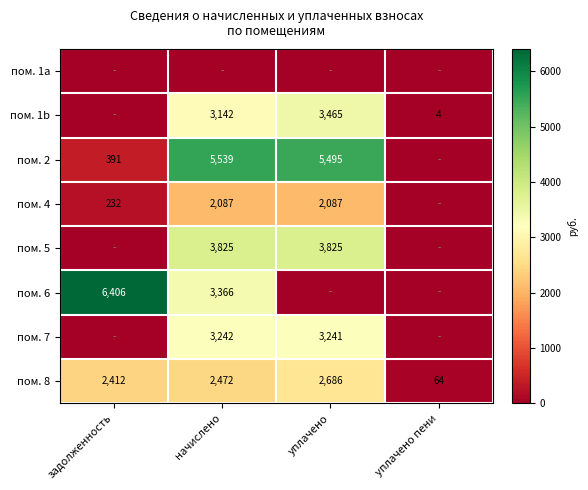

The пом. 6 series shows 5462.9 at начислено. True or false?

False